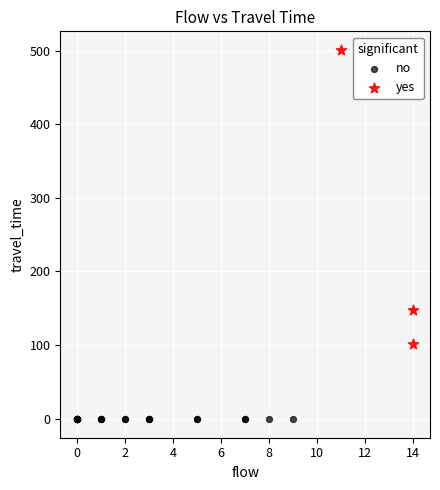

What are all the series names shown in the legend?

no, yes